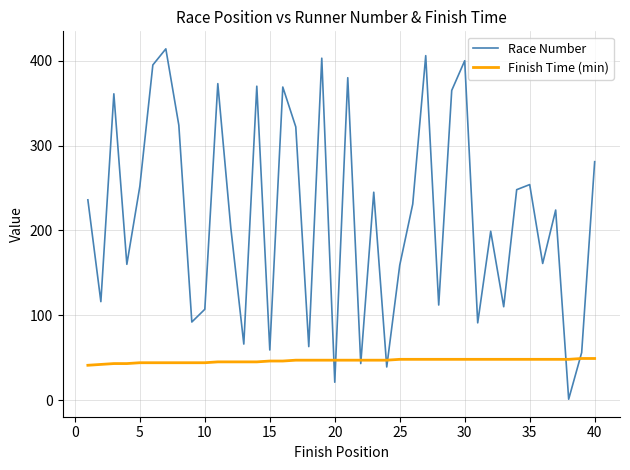

What is the average value of the Race Number series?

218